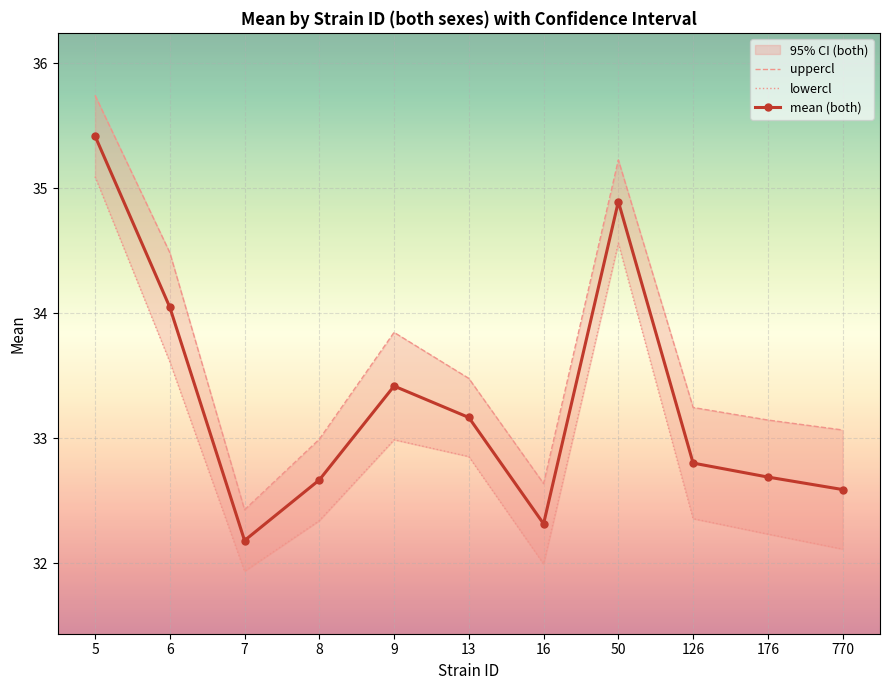

At 126, list the series in order from smallest to largest.

lowercl, mean (both), uppercl